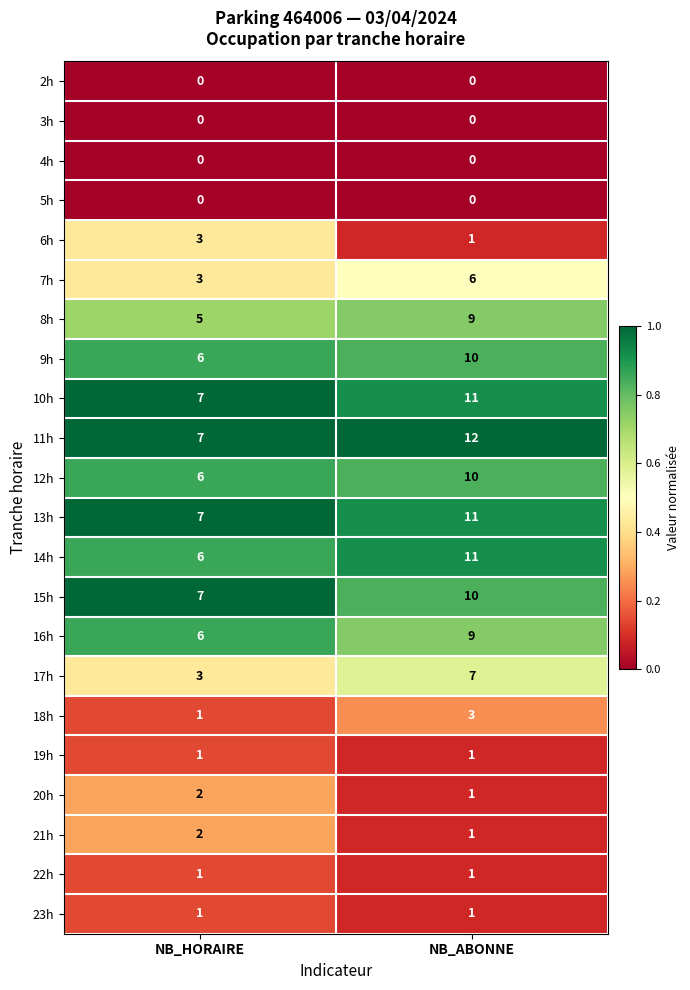

What is the spread (max minus min) of values at NB_HORAIRE?

7